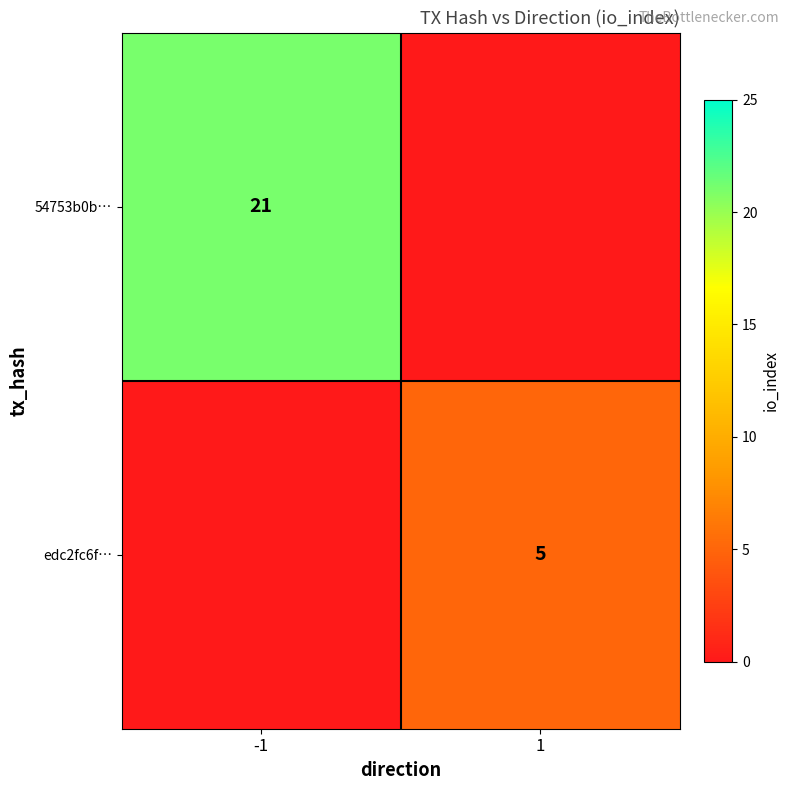

Is it true that 54753b0b… equals 21 at -1?

True